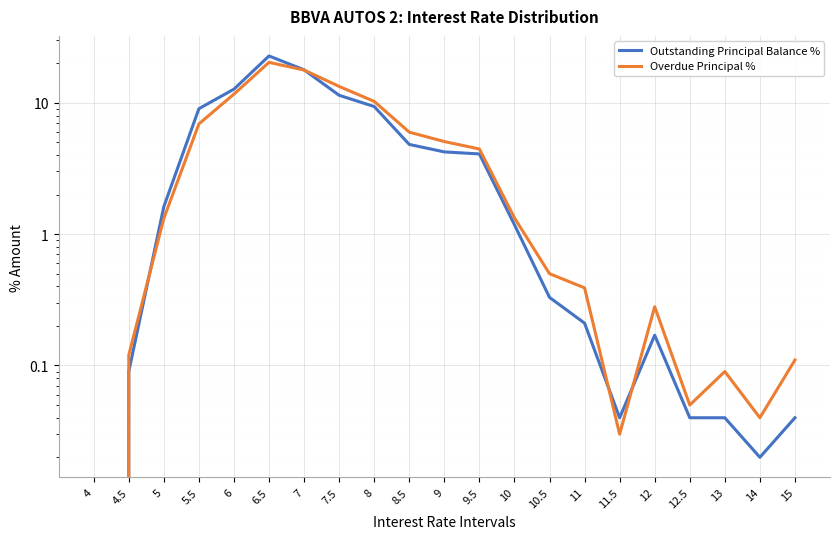

True or false: Overdue Principal % has a value of 5.1 at 9.

True